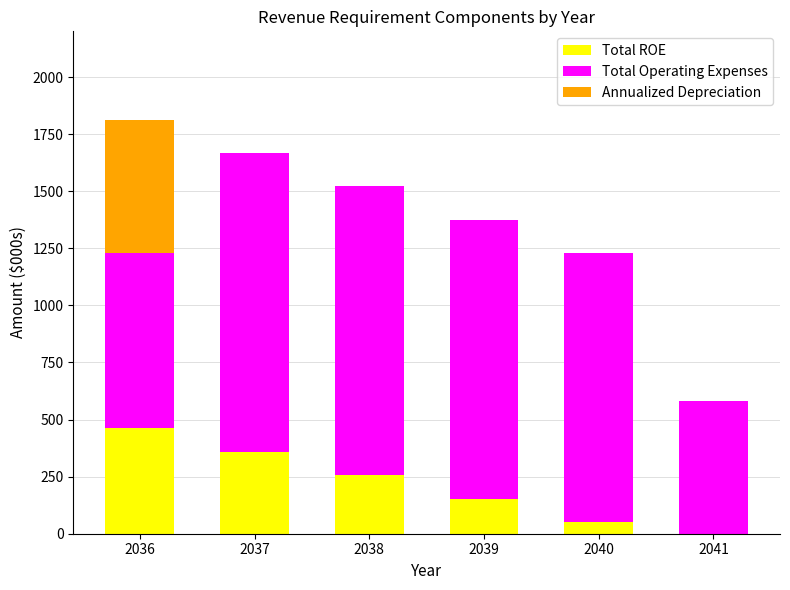

What is the highest value of the Total ROE series?

462.6